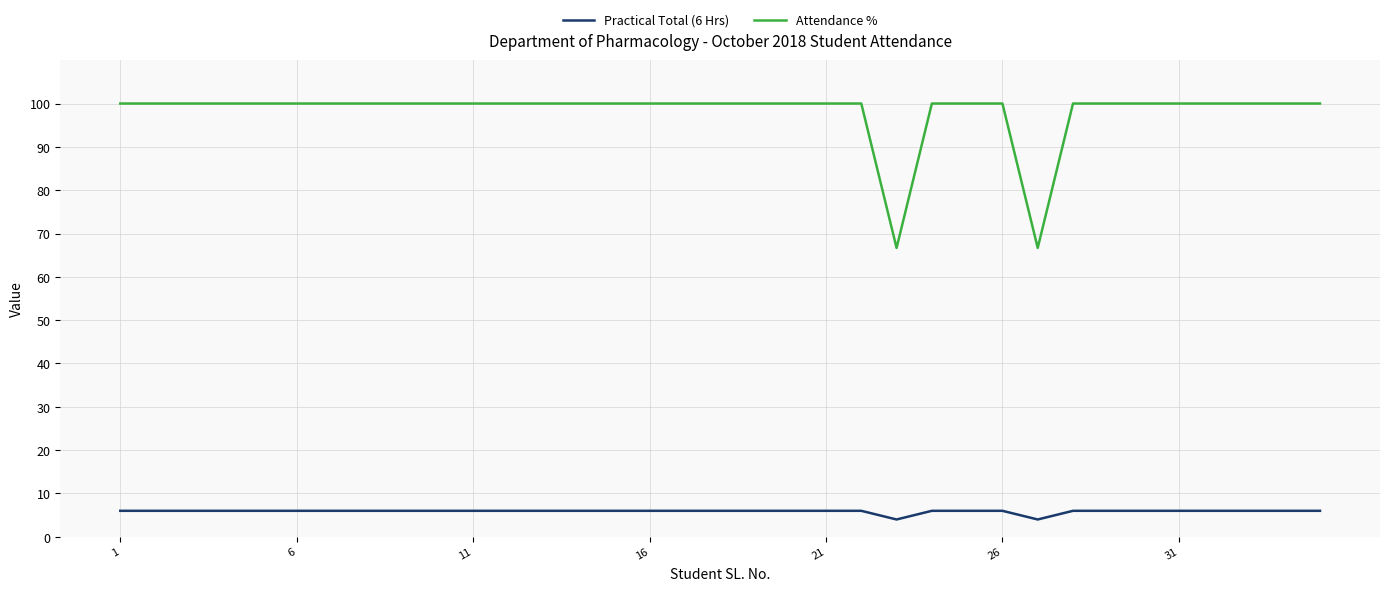

How many lines are shown in the chart?

2